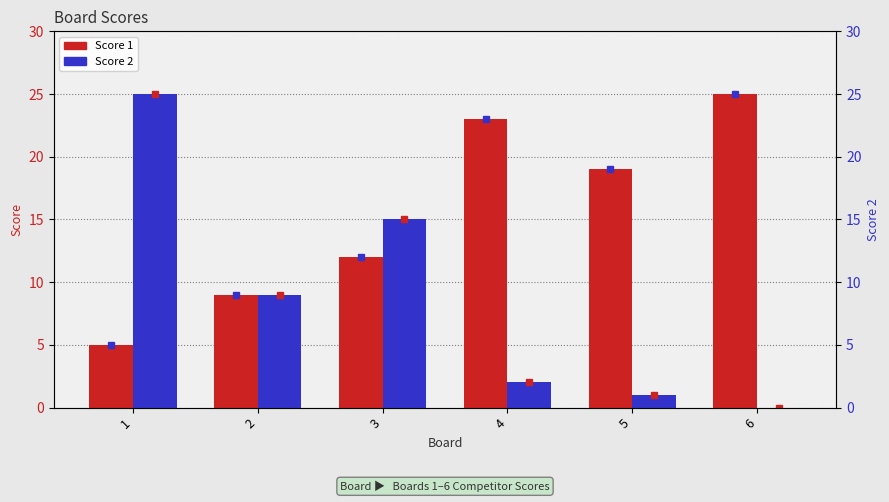

How many categories are shown in the chart?

6